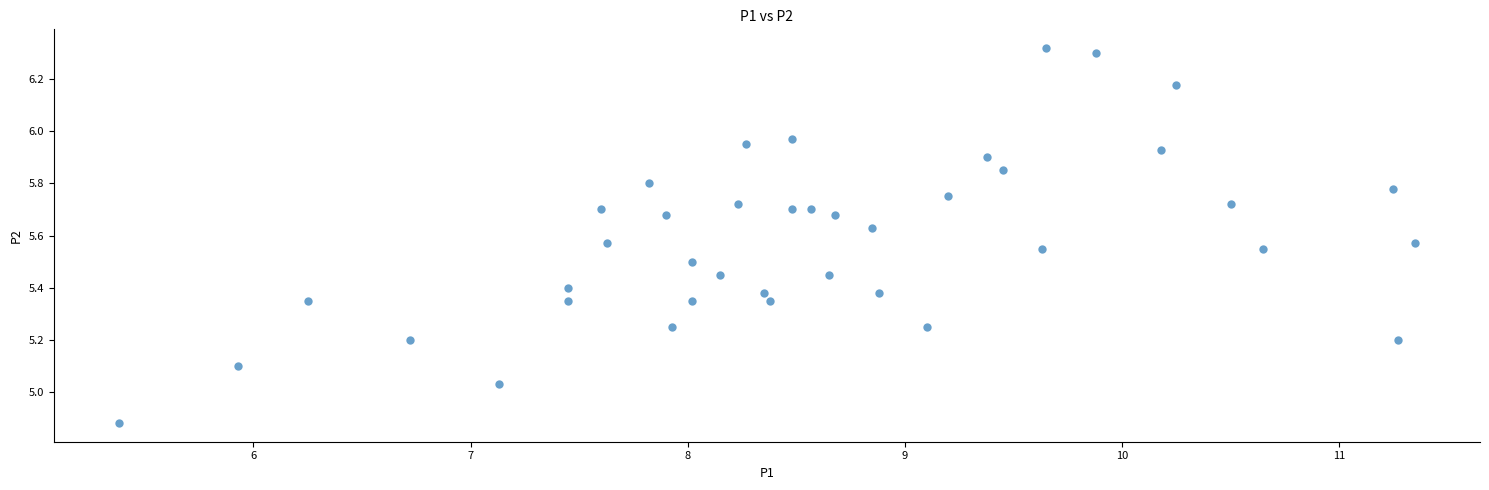

What is the range of Y values (max minus min)?

1.4